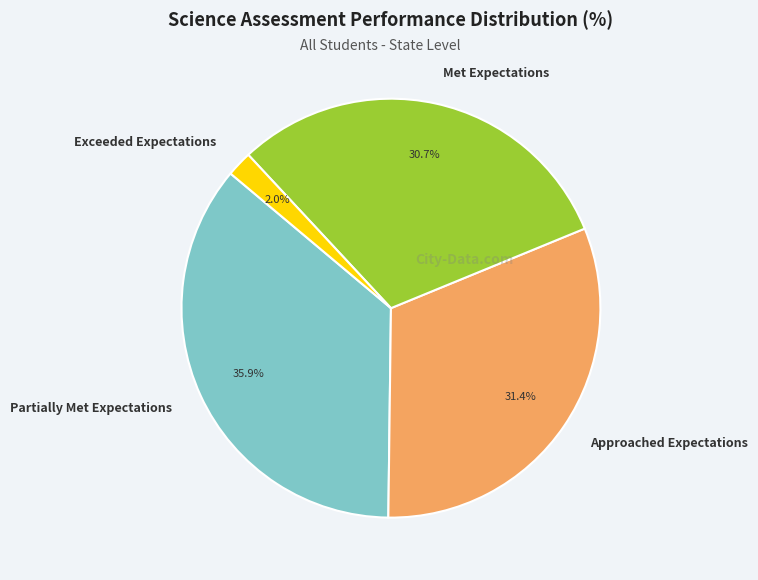

To the nearest percent, what percentage of the pie is Approached Expectations?

31%